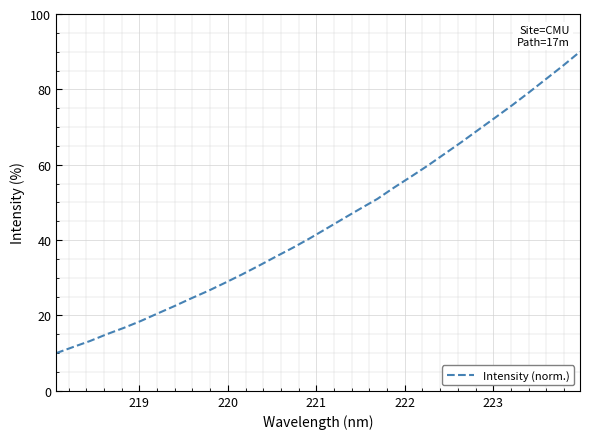

What is the greatest value displayed?

90.0